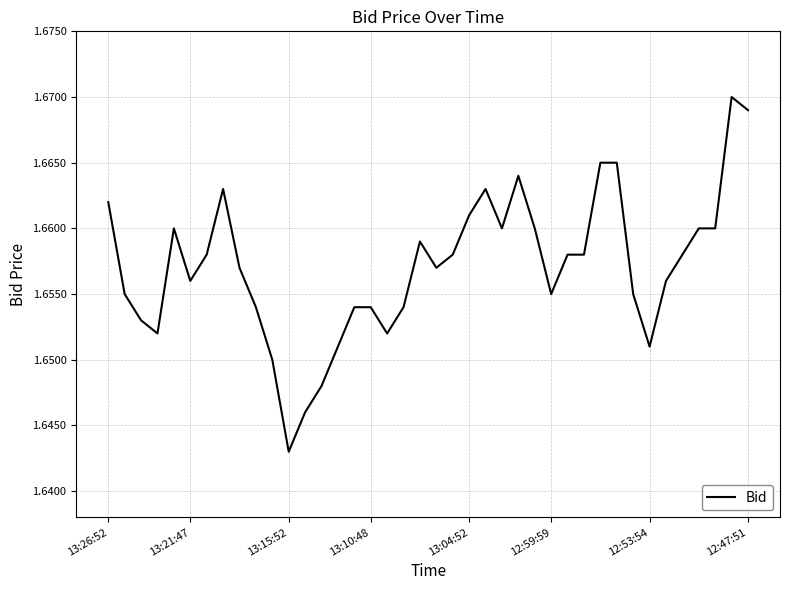

Which category has the lowest value across all series?

13:15:52